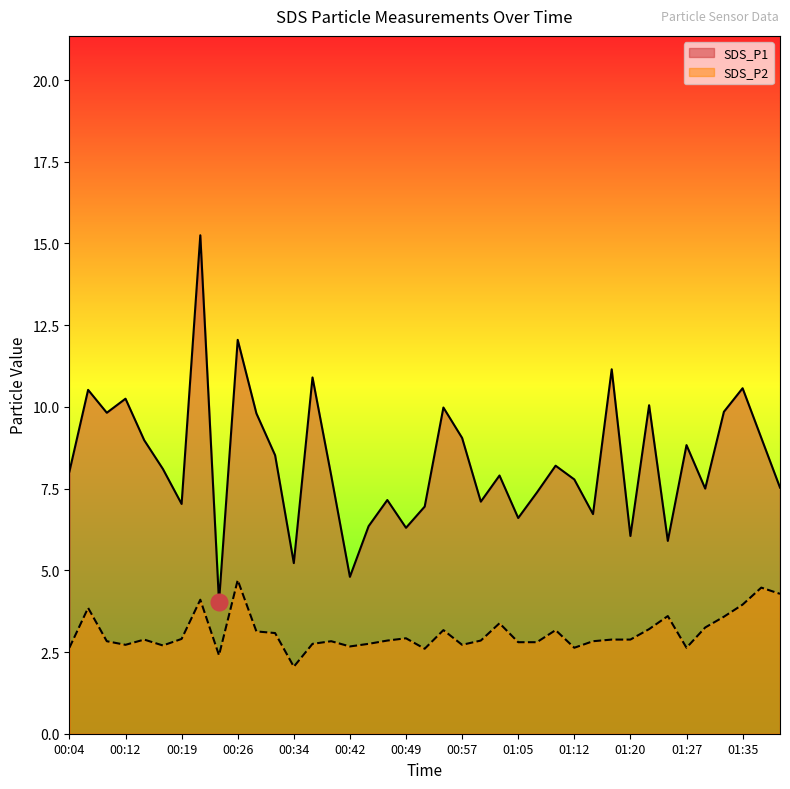

What is the highest value of the SDS_P1 series?

15.2